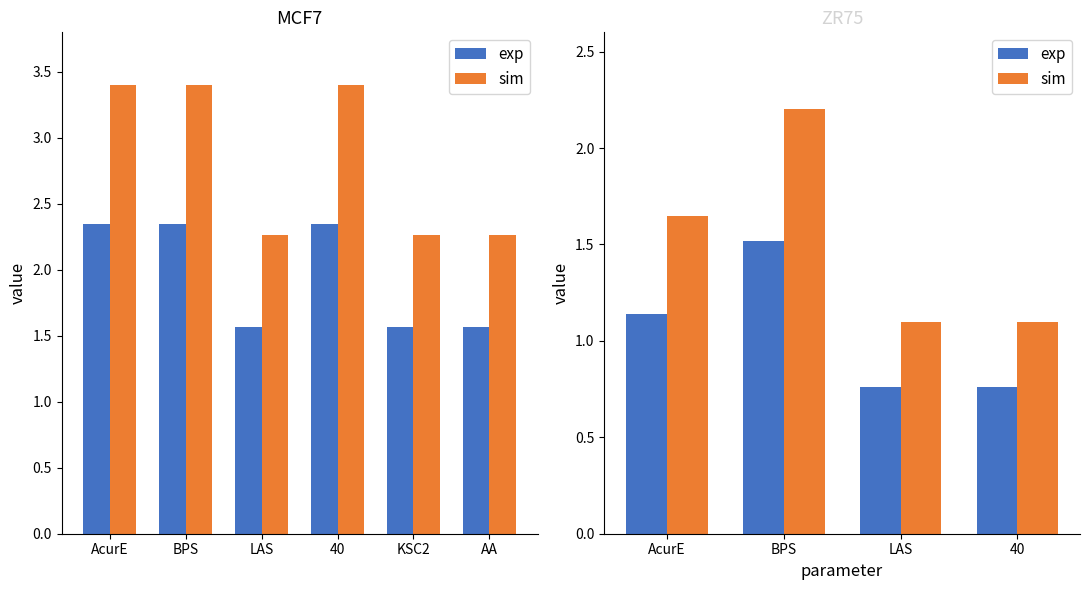

What is the sum of the exp values at 40 and LAS?

1.5